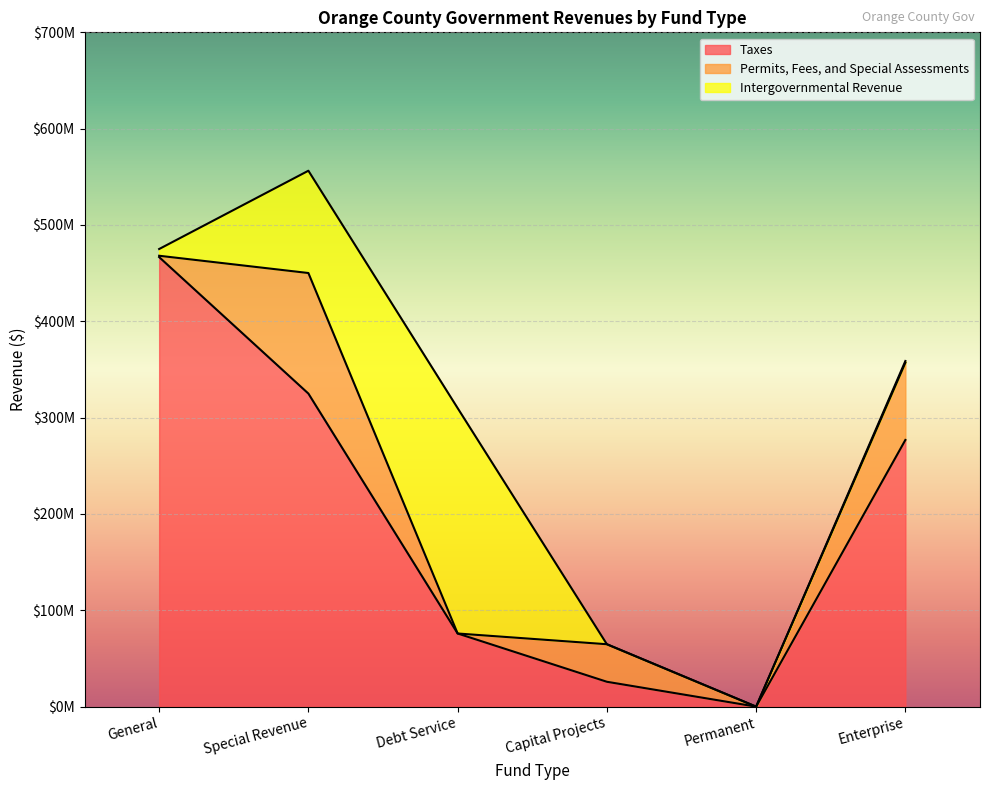

How many positive values does the Permits, Fees, and Special Assessments series have?

4